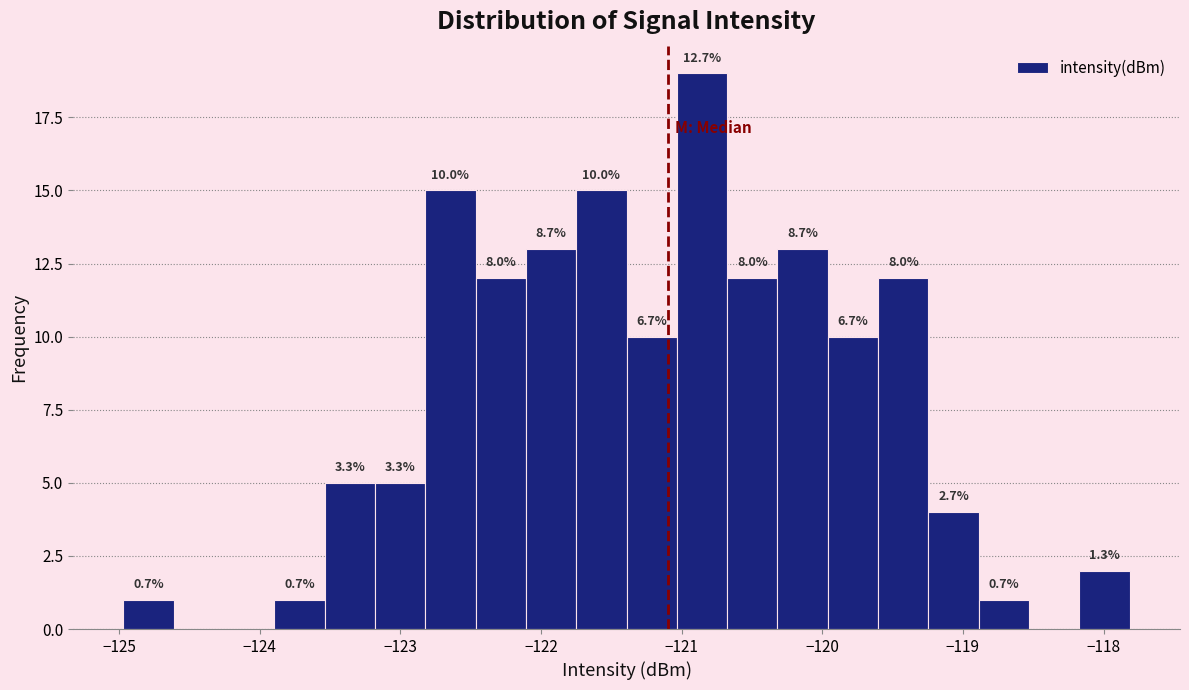

Around what value on the x-axis is the tallest bar? Give the approximate position of its centre, as read against the axis.

-120.9